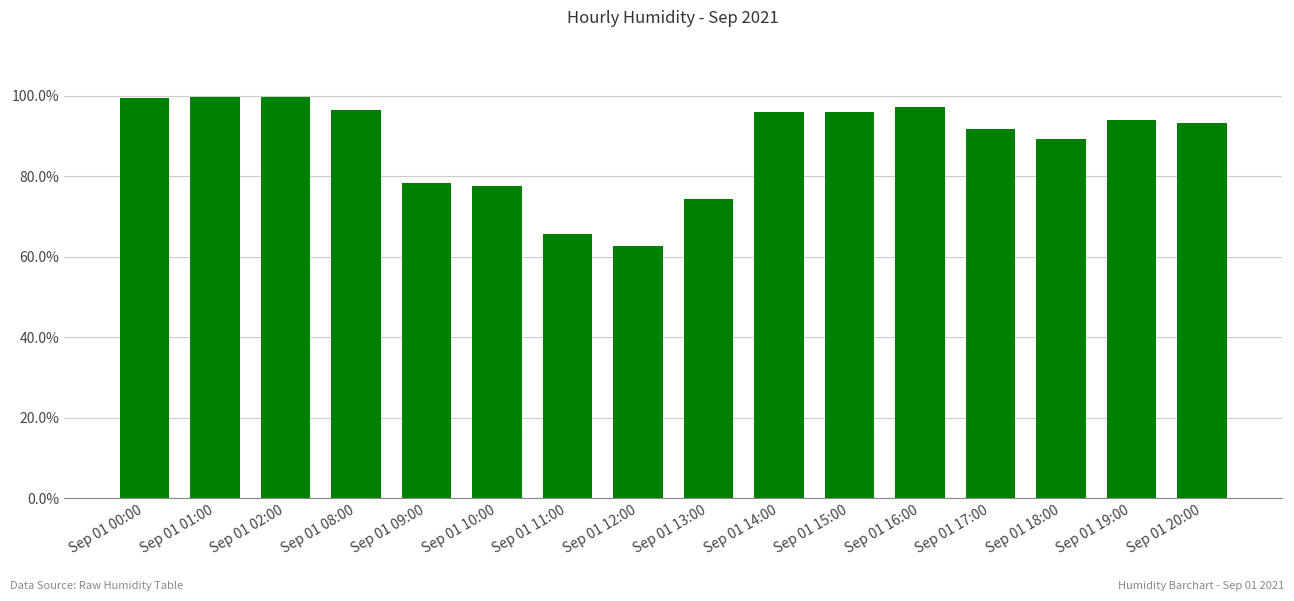

What value does the data have at Sep 01 09:00?

78.3